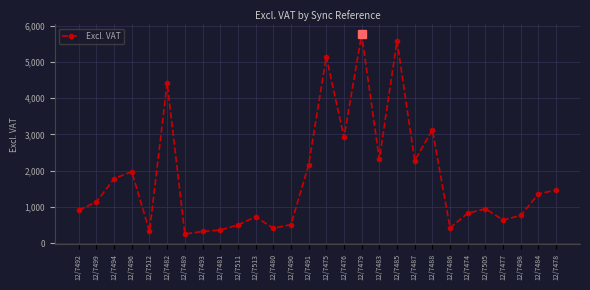

The chart shows a value of 455.1 at 12/7484. True or false?

False